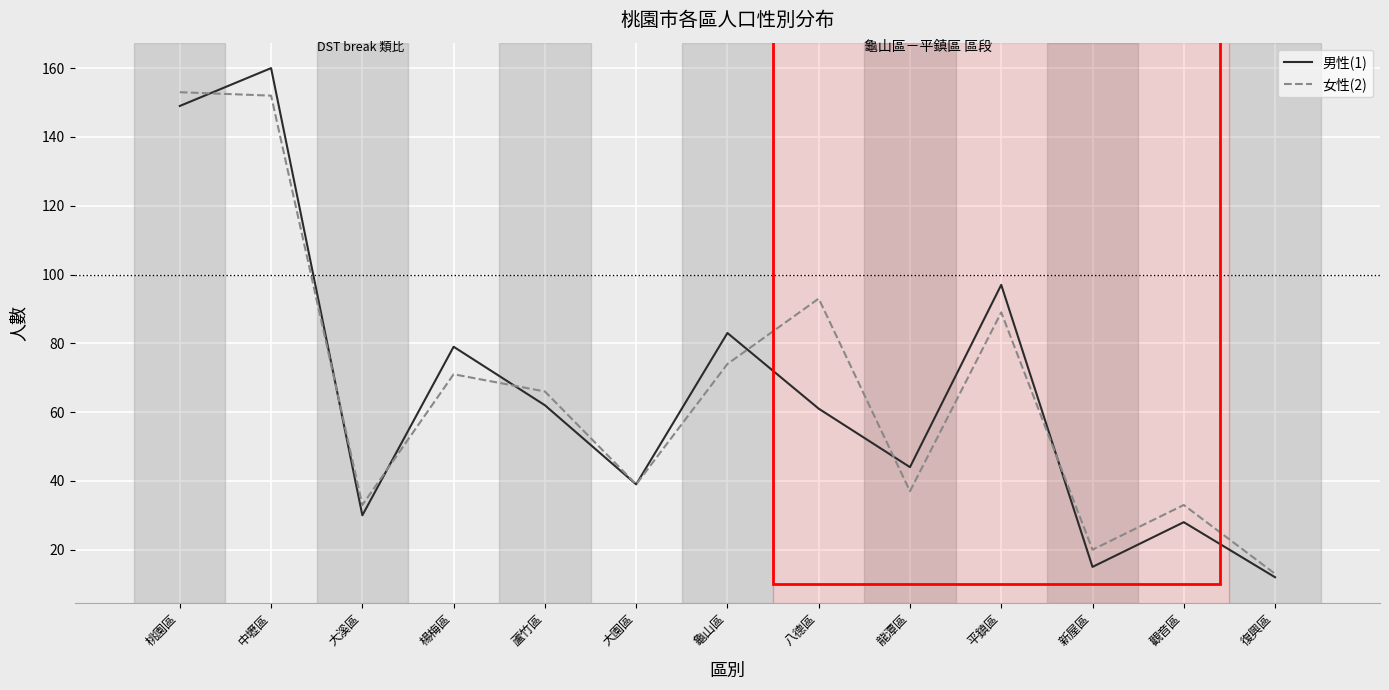

Where does the 女性(2) series first go above 66?

桃園區